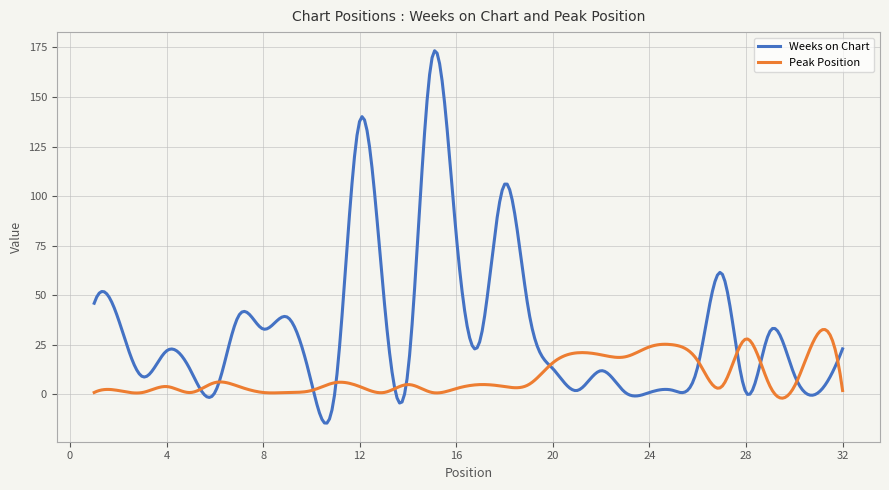

Which series has the largest total across all categories?

Weeks on Chart